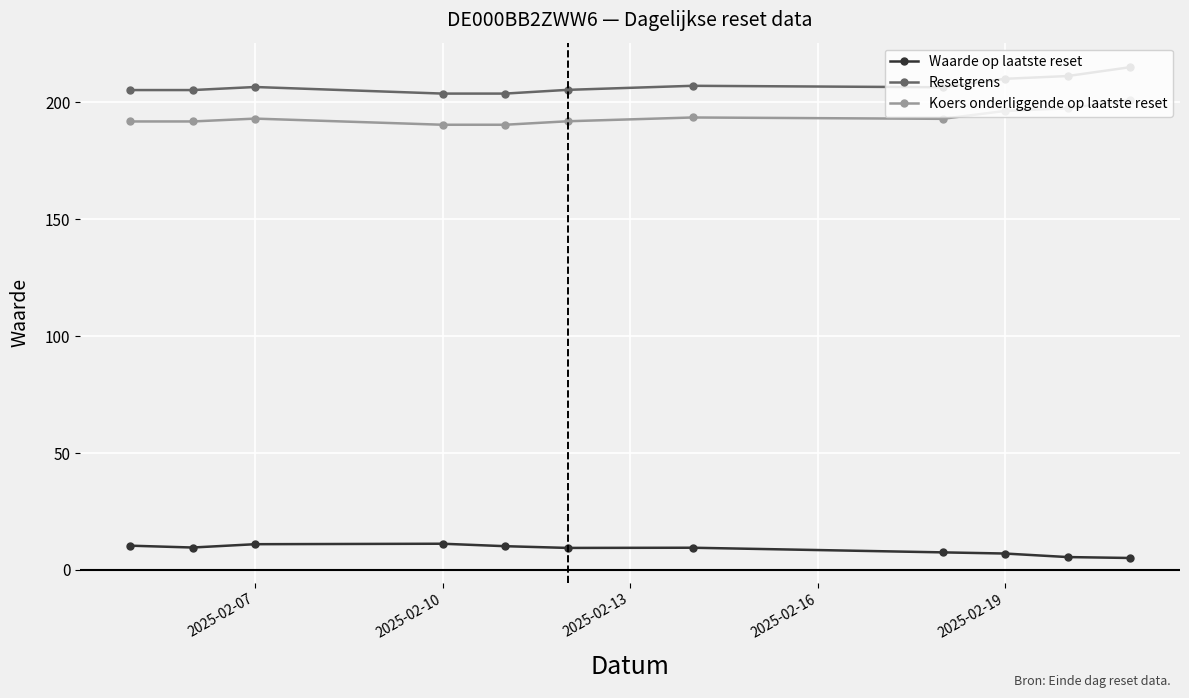

Does the chart have visible grid lines?

Yes